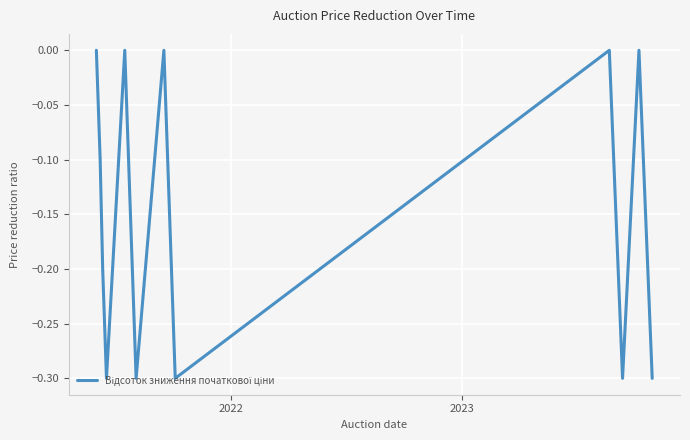

What is the difference between the maximum and minimum values?

0.3